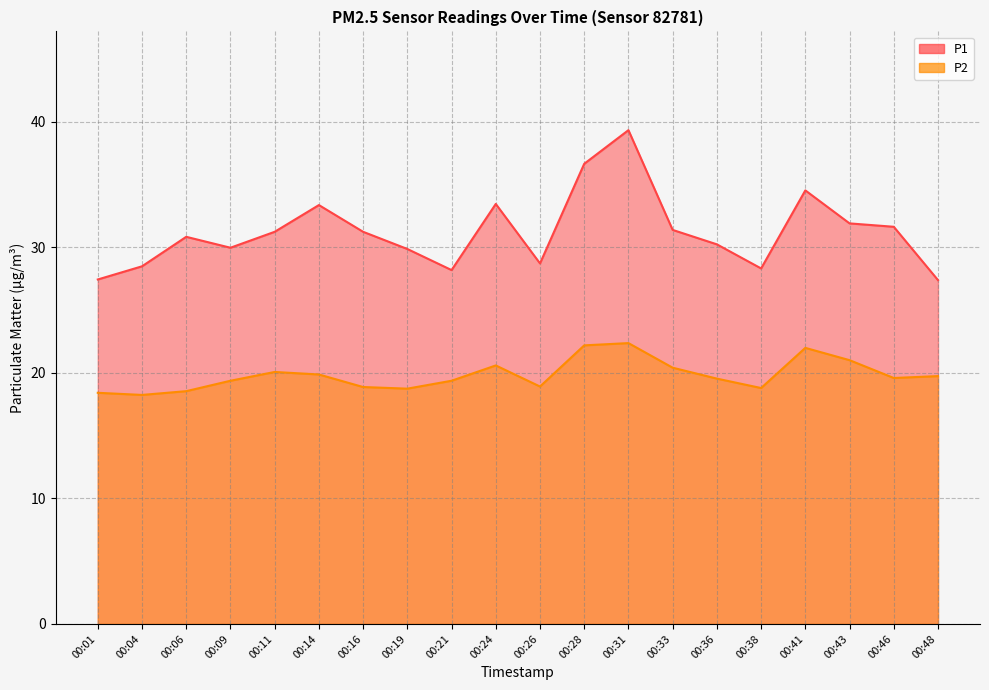

What is the sum of the P2 values at 00:38 and 00:16?

37.7